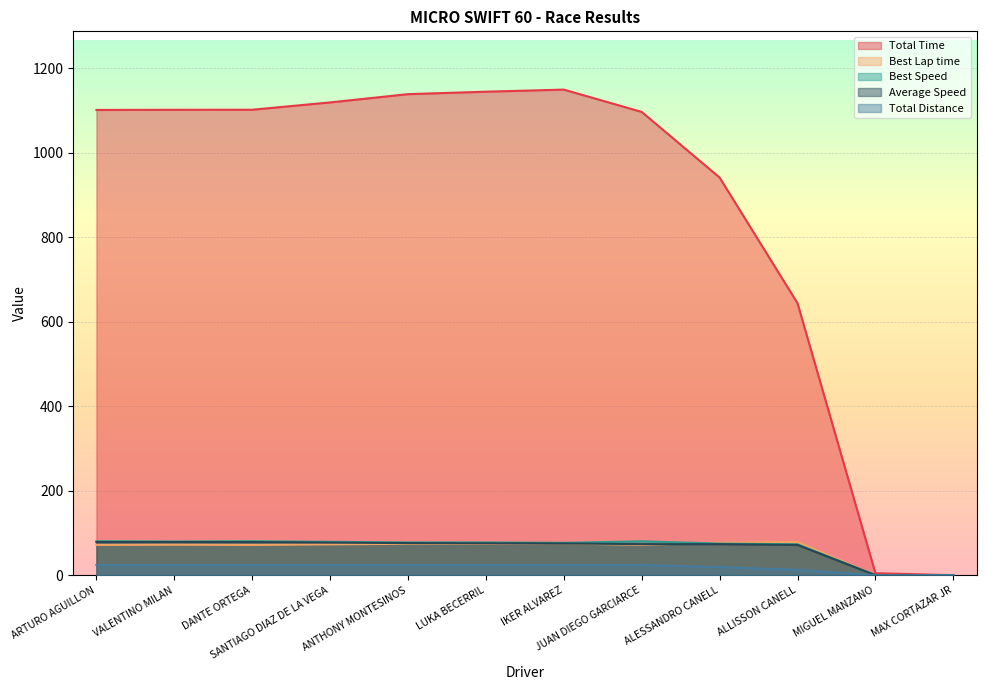

Between SANTIAGO DIAZ DE LA VEGA and LUKA BECERRIL, which series saw the biggest shift?

Total Time